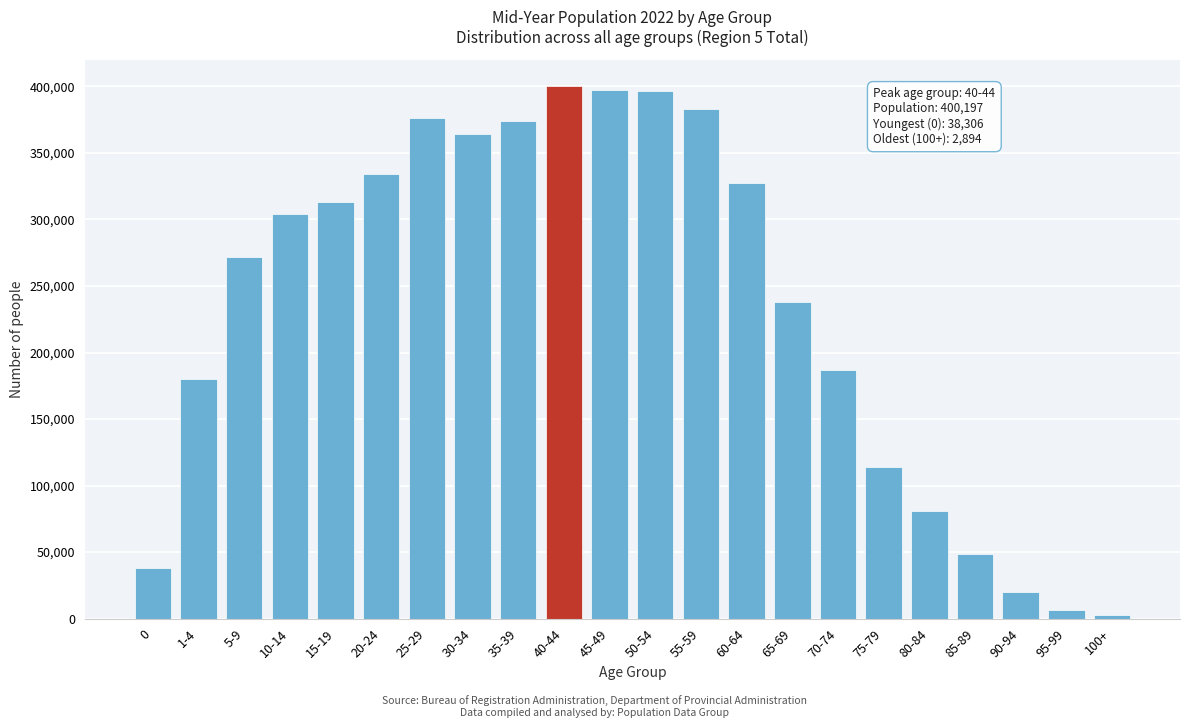

What is the change in value from 25-29 to 40-44?

+23709